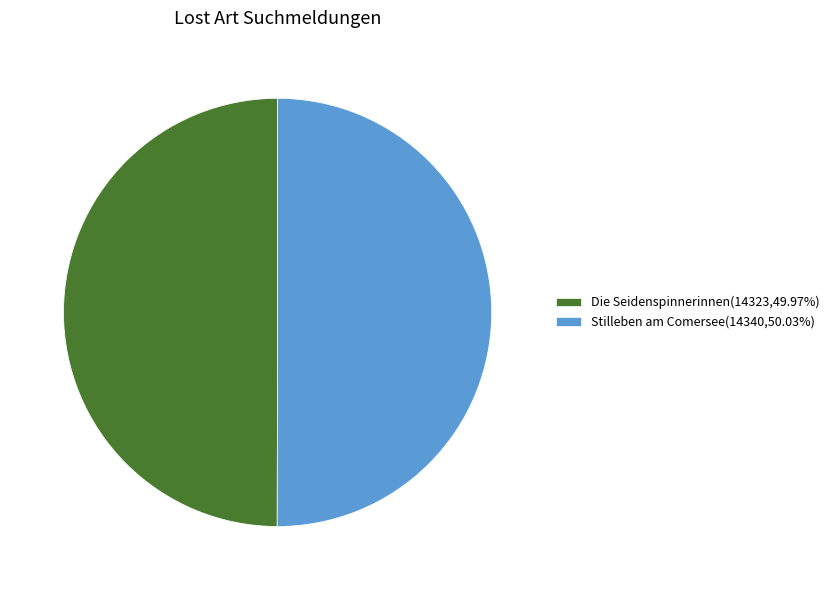

Approximately how many times larger is the value at Die Seidenspinnerinnen(14323,49.97%) compared to Stilleben am Comersee(14340,50.03%)?

1.0